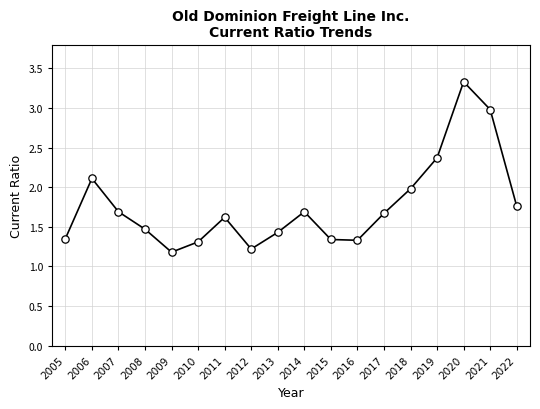

What is the change in value from 2005 to 2020?

+2.0